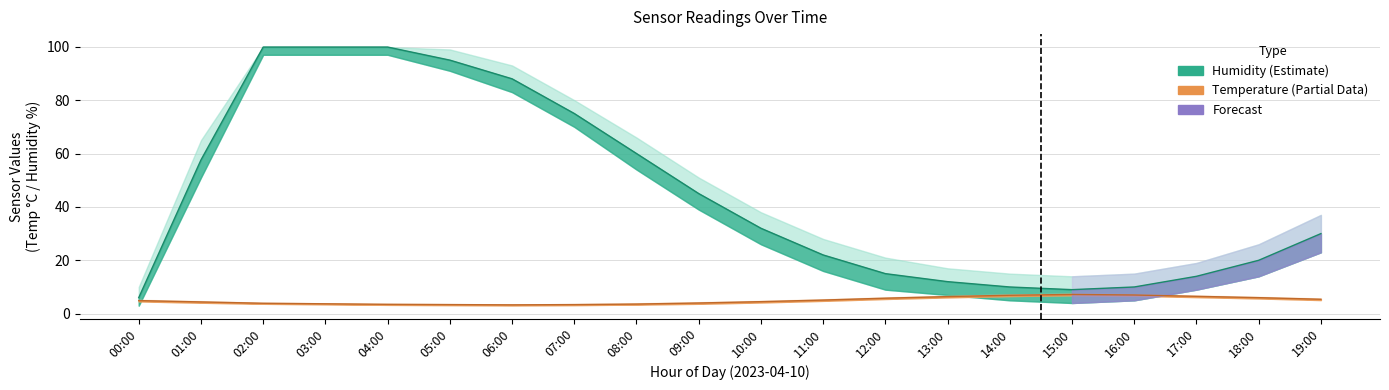

Reading right to left, list all the values displayed in this chart.

temperature: 5.4	6.0	6.5	7.0	7.2	6.9	6.4	5.8	5.1	4.5	4.0	3.6	3.4	3.3	3.4	3.5	3.7	3.9	4.4	4.9
temperature_upper: 5.7	6.3	6.8	7.3	7.5	7.2	6.7	6.1	5.4	4.8	4.3	3.9	3.6	3.5	3.6	3.7	3.9	4.1	4.7	5.2
temperature_lower: 5.1	5.7	6.2	6.7	6.9	6.6	6.1	5.5	4.8	4.2	3.7	3.4	3.2	3.1	3.2	3.3	3.5	3.7	4.1	4.6
humidity: 30.0	20.0	14.0	10.0	9.0	10.0	12.0	15.0	22.0	32.0	45.0	60.0	75.0	88.0	95.0	99.9	99.9	99.9	57.6	6.0
humidity_upper: 37.0	26.0	19.0	15.0	14.0	15.0	17.0	21.0	28.0	38.0	51.0	66.0	80.0	93.0	99.0	99.9	99.9	99.9	65.0	10.0
humidity_lower: 23.0	14.0	9.0	5.0	4.0	5.0	7.0	9.0	16.0	26.0	39.0	54.0	70.0	83.0	91.0	97.0	97.0	97.0	51.0	3.0